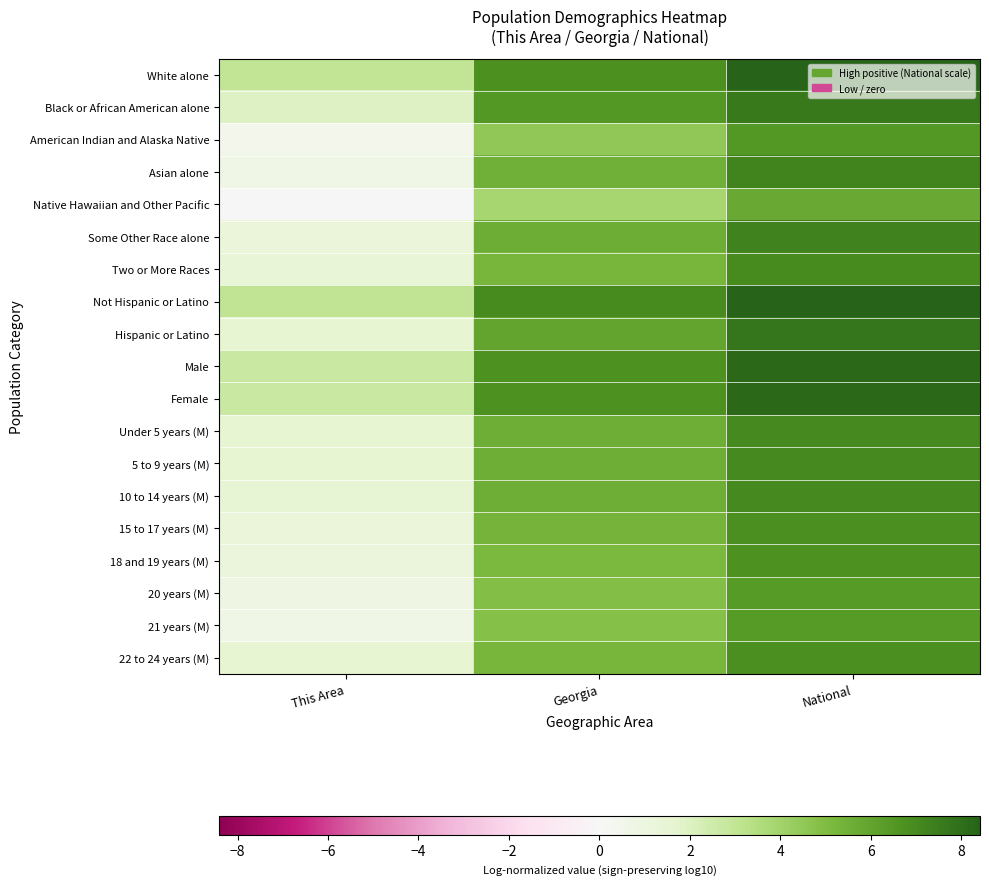

Reading left to right, extract all data points from this chart.

White alone: This Area=3.0	Georgia=6.8	National=8.3
Black or African American alone: This Area=1.9	Georgia=6.5	National=7.6
American Indian and Alaska Native: This Area=0.5	Georgia=4.5	National=6.5
Asian alone: This Area=0.7	Georgia=5.5	National=7.2
Native Hawaiian and Other Pacific: This Area=0.0	Georgia=3.8	National=5.7
Some Other Race alone: This Area=1.3	Georgia=5.6	National=7.3
Two or More Races: This Area=1.3	Georgia=5.3	National=7.0
Not Hispanic or Latino: This Area=3.0	Georgia=6.9	National=8.4
Hispanic or Latino: This Area=1.6	Georgia=5.9	National=7.7
Male: This Area=2.7	Georgia=6.7	National=8.2
Female: This Area=2.8	Georgia=6.7	National=8.2
Under 5 years (M): This Area=1.5	Georgia=5.5	National=7.0
5 to 9 years (M): This Area=1.5	Georgia=5.5	National=7.0
10 to 14 years (M): This Area=1.5	Georgia=5.5	National=7.0
15 to 17 years (M): This Area=1.3	Georgia=5.3	National=6.8
18 and 19 years (M): This Area=1.2	Georgia=5.2	National=6.7
20 years (M): This Area=0.9	Georgia=4.9	National=6.4
21 years (M): This Area=0.8	Georgia=4.8	National=6.3
22 to 24 years (M): This Area=1.6	Georgia=5.3	National=6.8